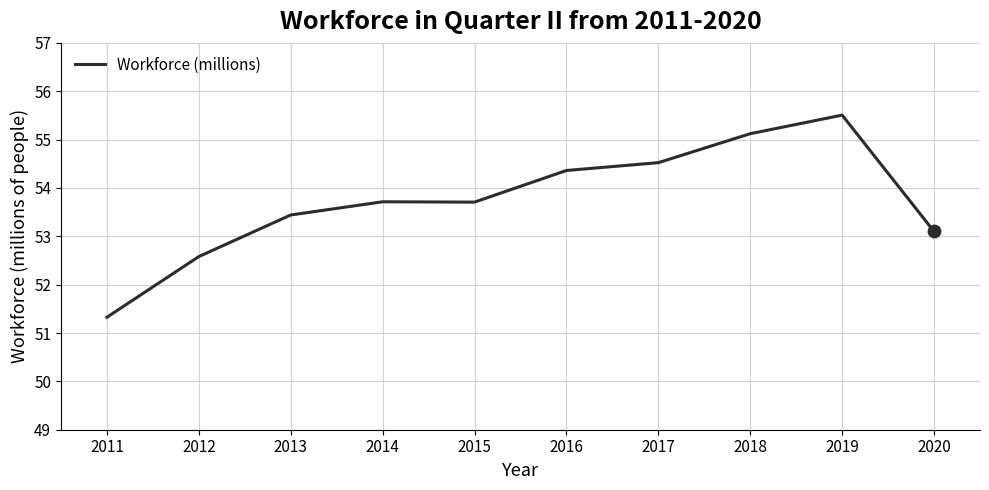

What is the ratio of the value at 2014 to the value at 2016?

1.0